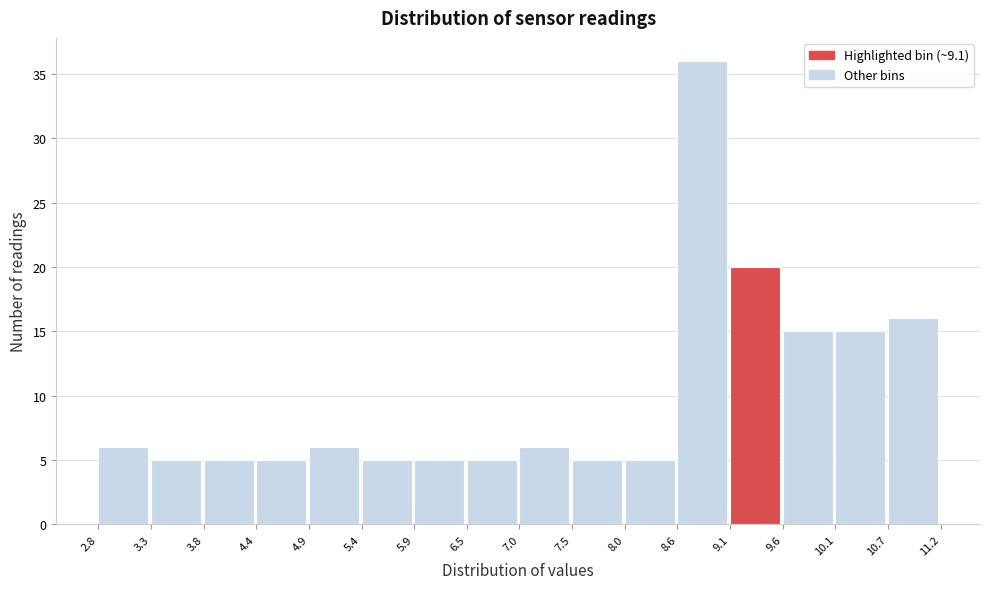

Which range on the x-axis has the tallest bar?

8.6 to 9.1